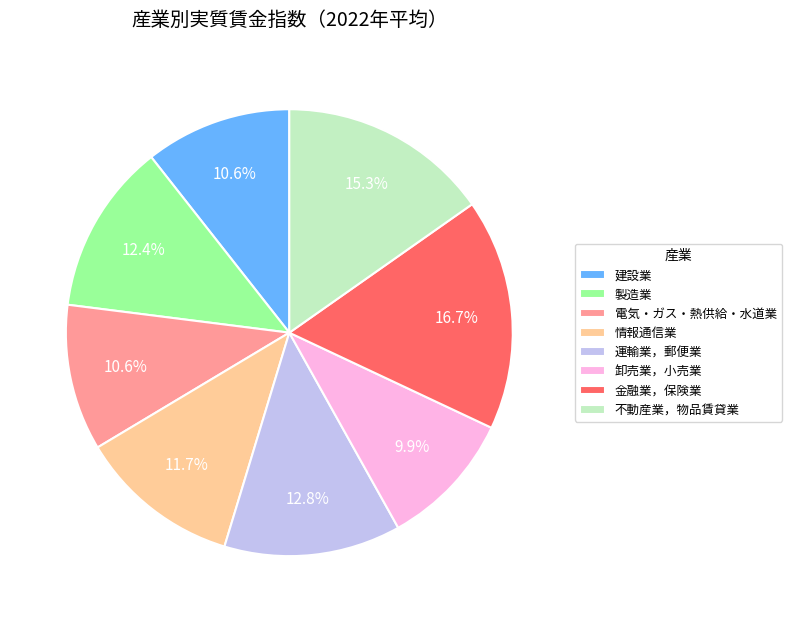

What percentage is the 電気・ガス・熱供給・水道業 slice, to the nearest percent?

11%